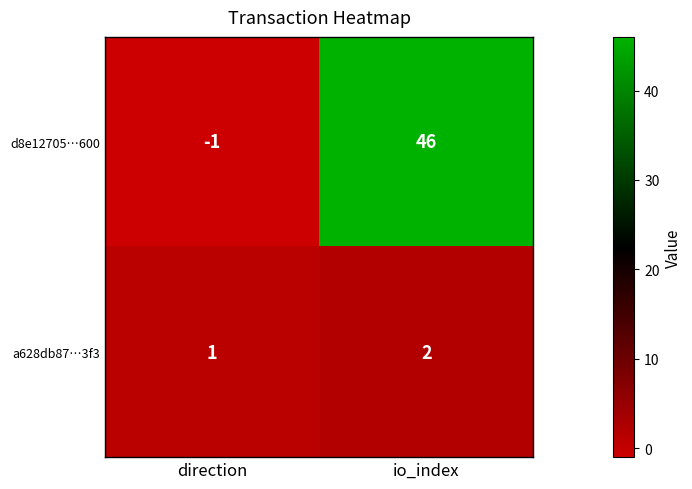

Count the number of categories in the chart.

2